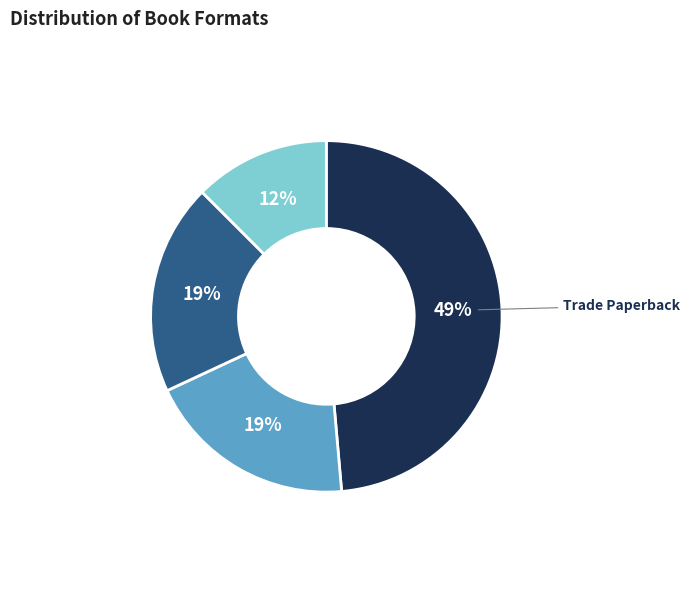

Does any single category account for the majority?

No